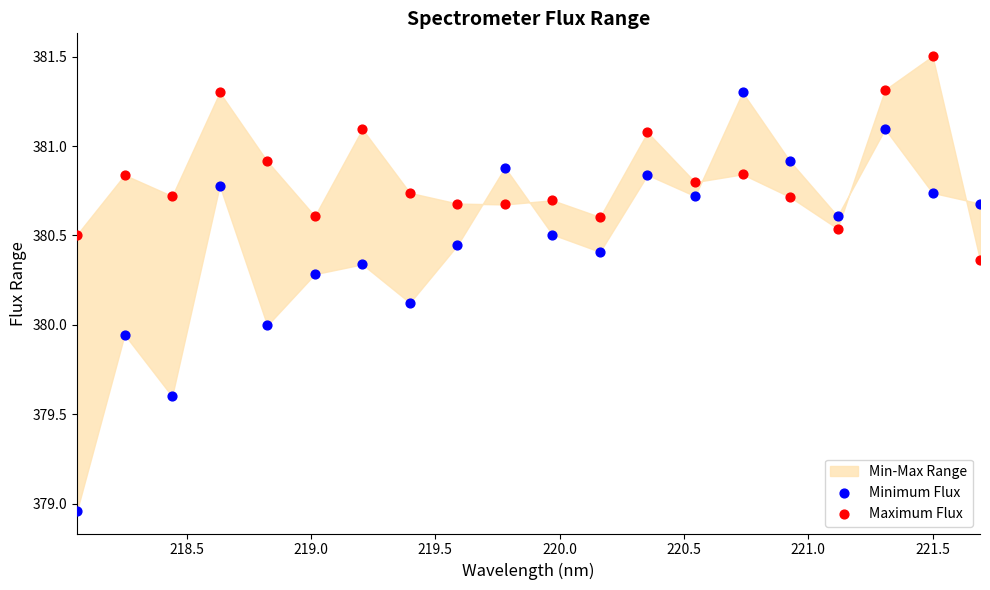

Across all data points, what is the range of Y values (max minus min)?

2.5